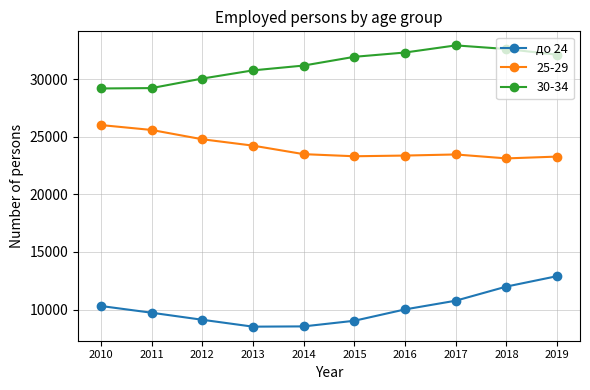

What is the minimum value for 30-34?

29188